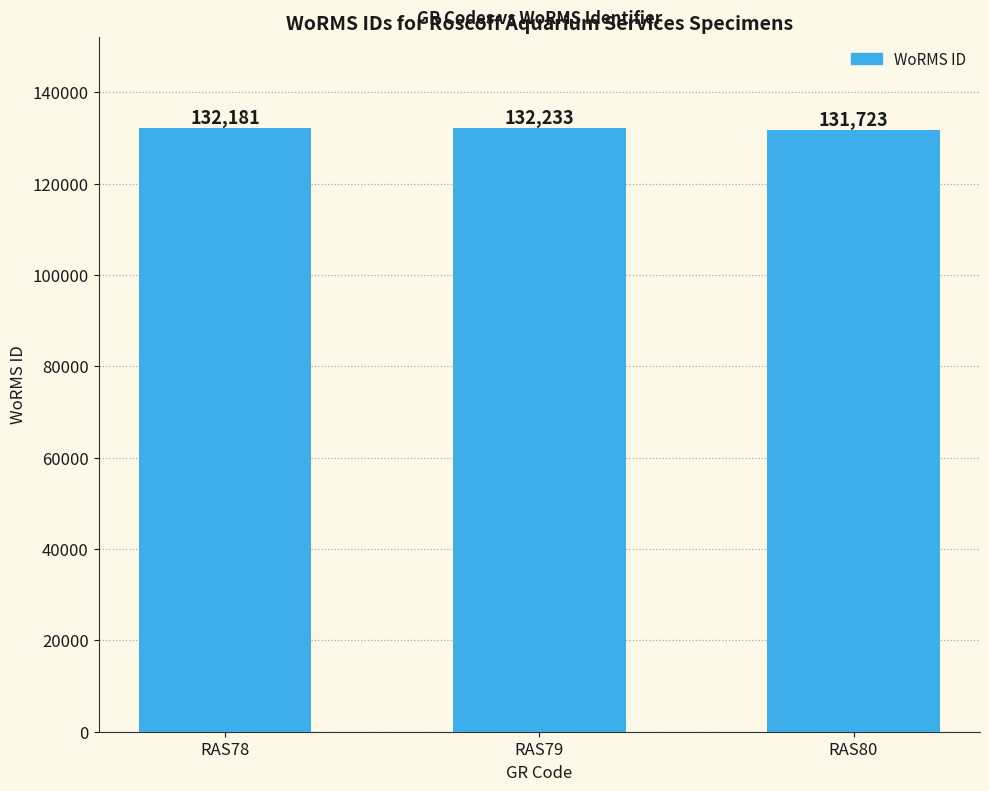

Which label corresponds to the largest value in the chart?

RAS79